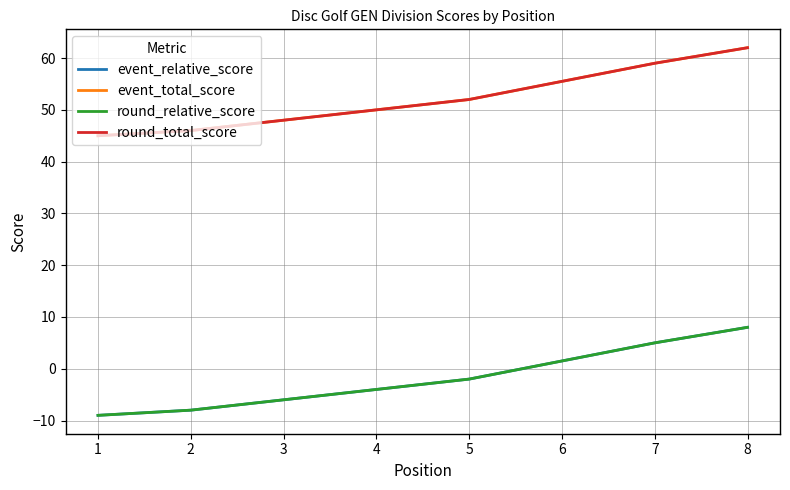

Which series has the largest total across all categories?

event_total_score